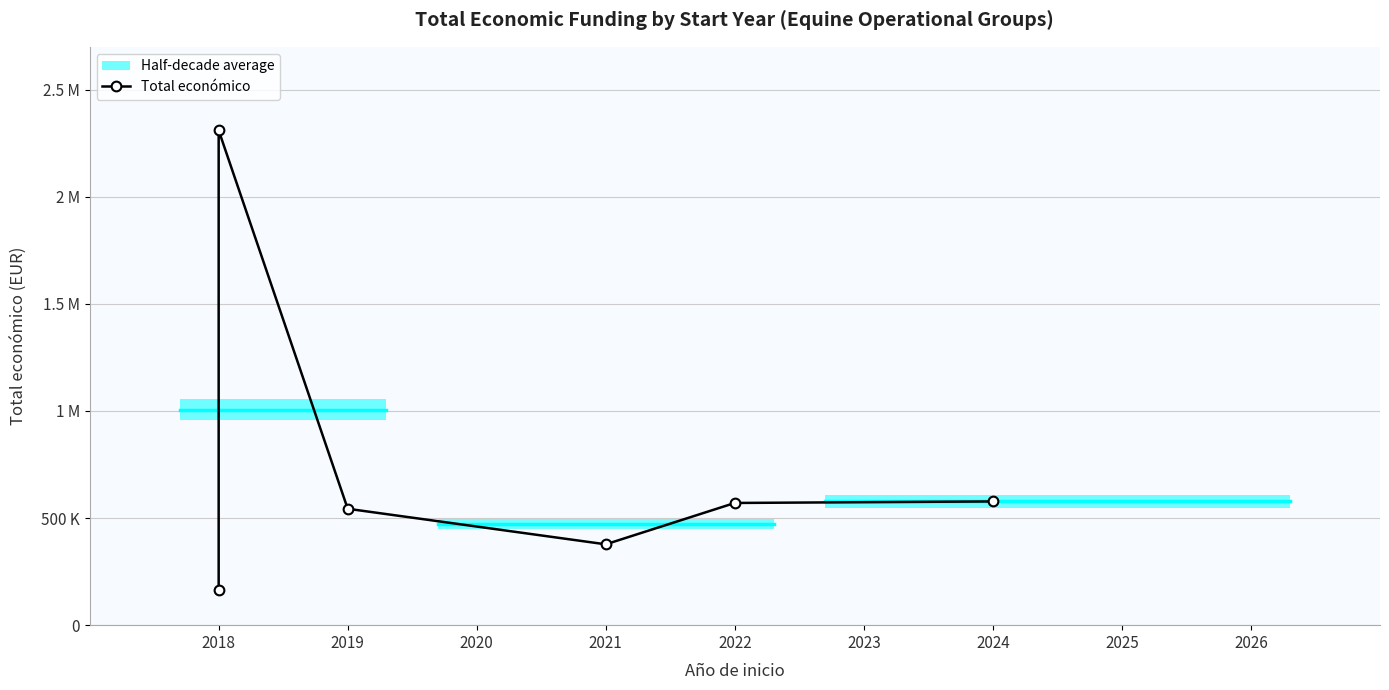

True or false: the data shows 570505 at 2022.

True